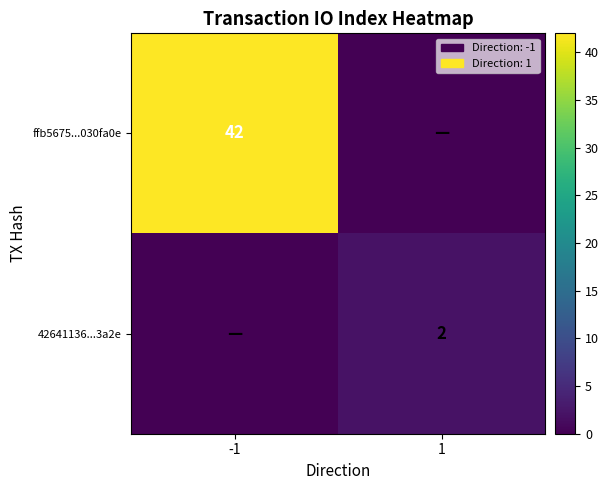

The ffb5675...030fa0e series shows 60 at -1. True or false?

False